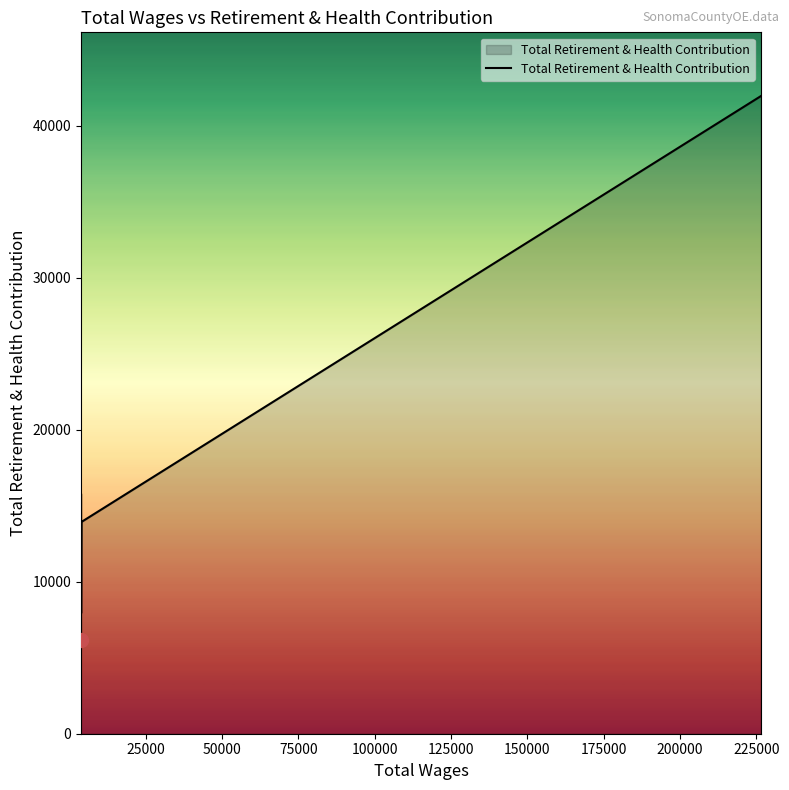

What is the change in value from 50000 to 100000?

+5995